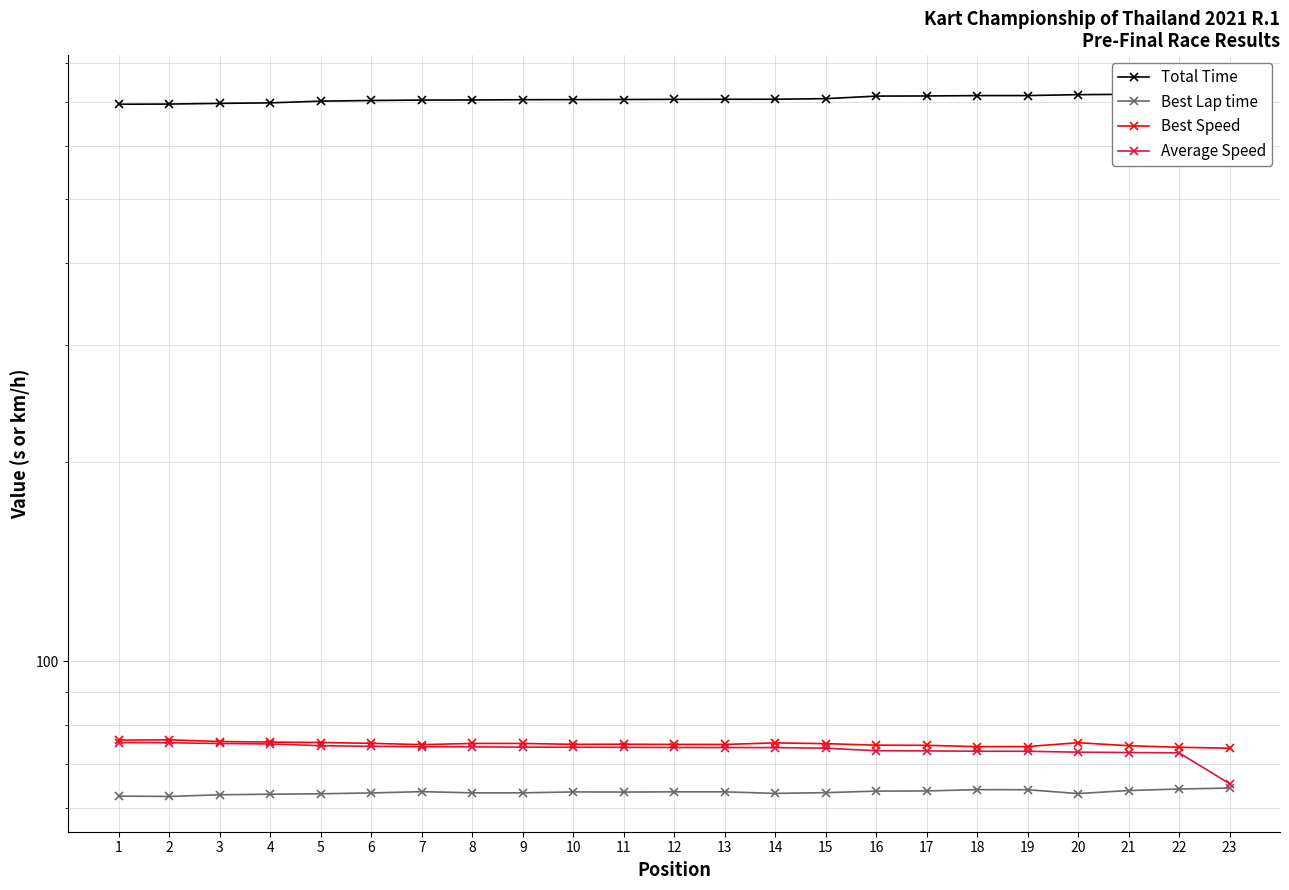

What is the sum of all Total Time values?

16279.9